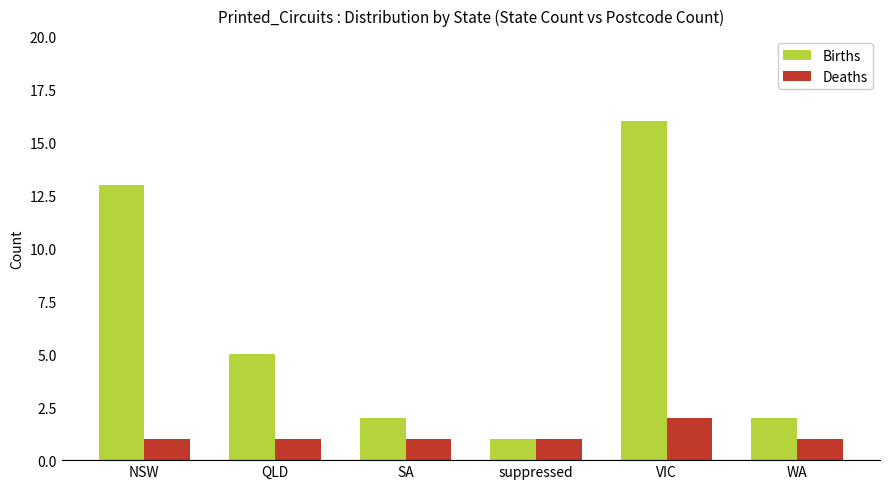

Is the value of Deaths at NSW greater than the value of Births at SA?

No